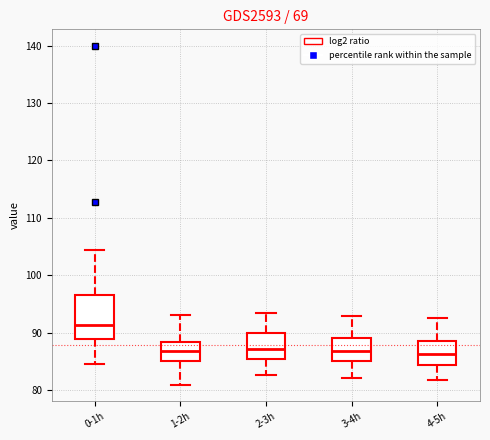

Comparing the boxes themselves (not the whiskers), which one is the tallest?

0-1h